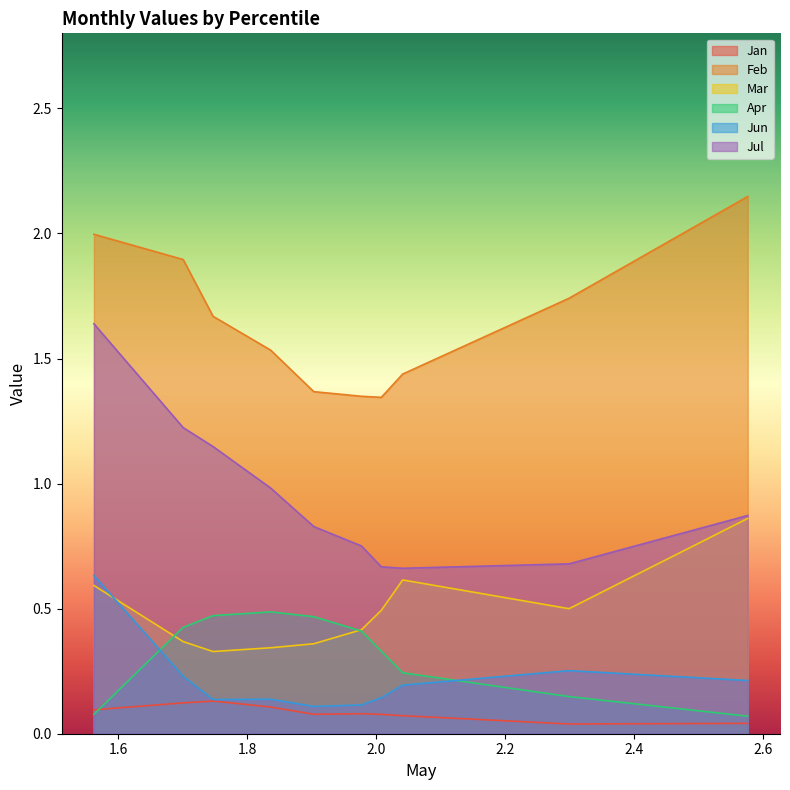

True or false: Mar has a value of 0.6 at pct05.

True